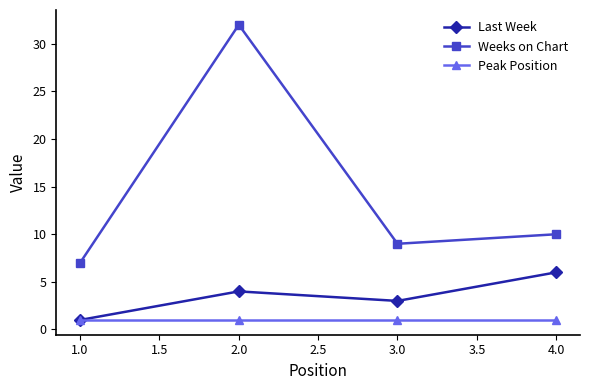

What are all the series names shown in the legend?

Last Week, Weeks on Chart, Peak Position